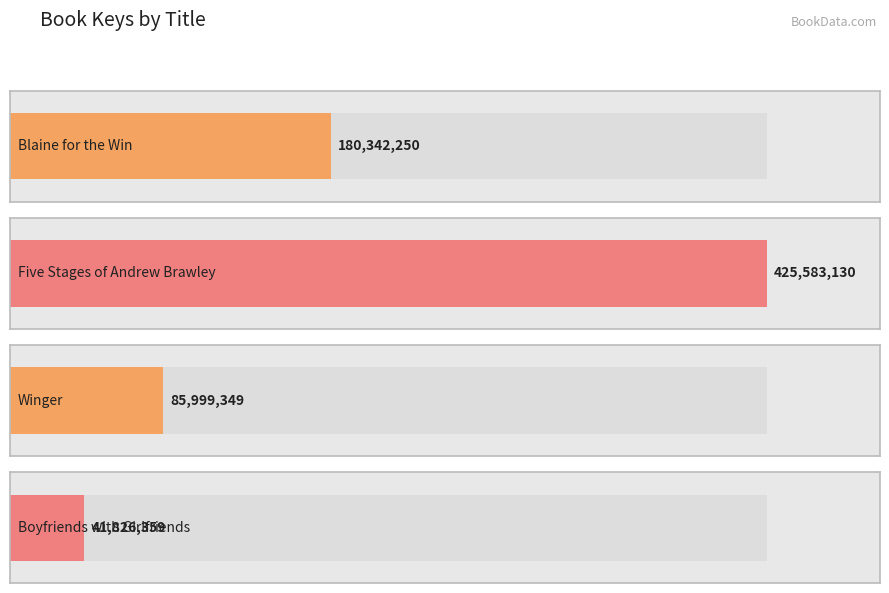

Is it true that the value at Winger is 85999349?

True